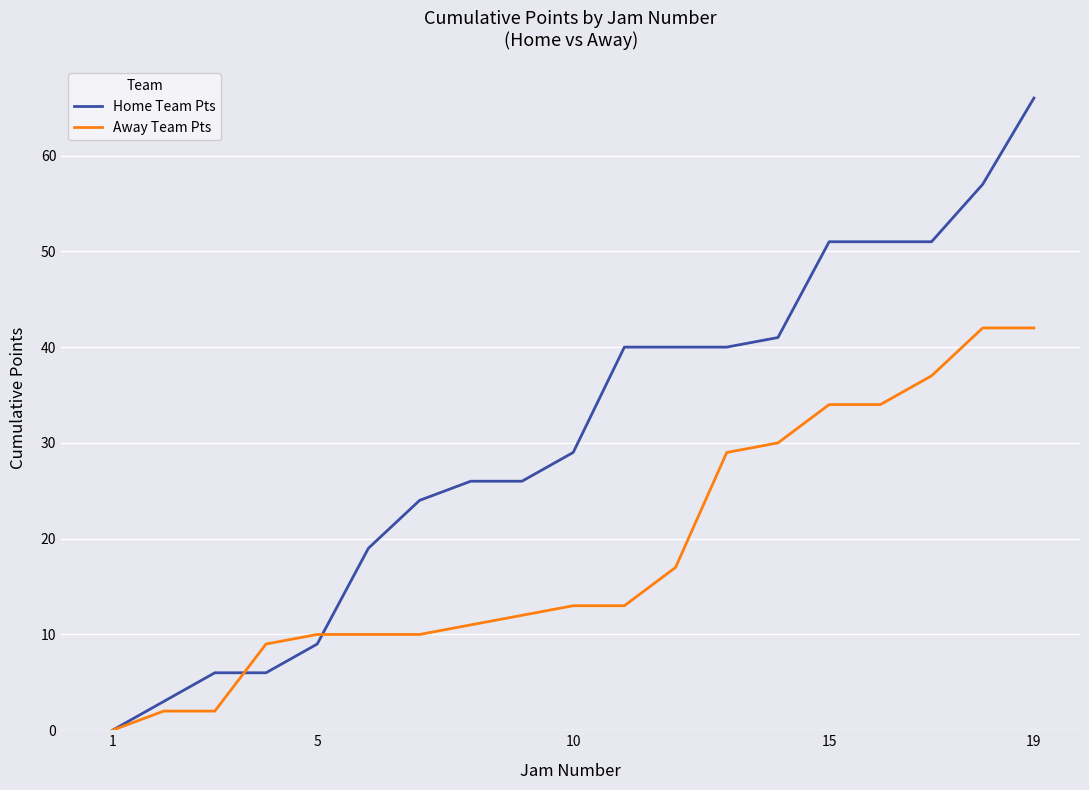

How many lines are shown in the chart?

2